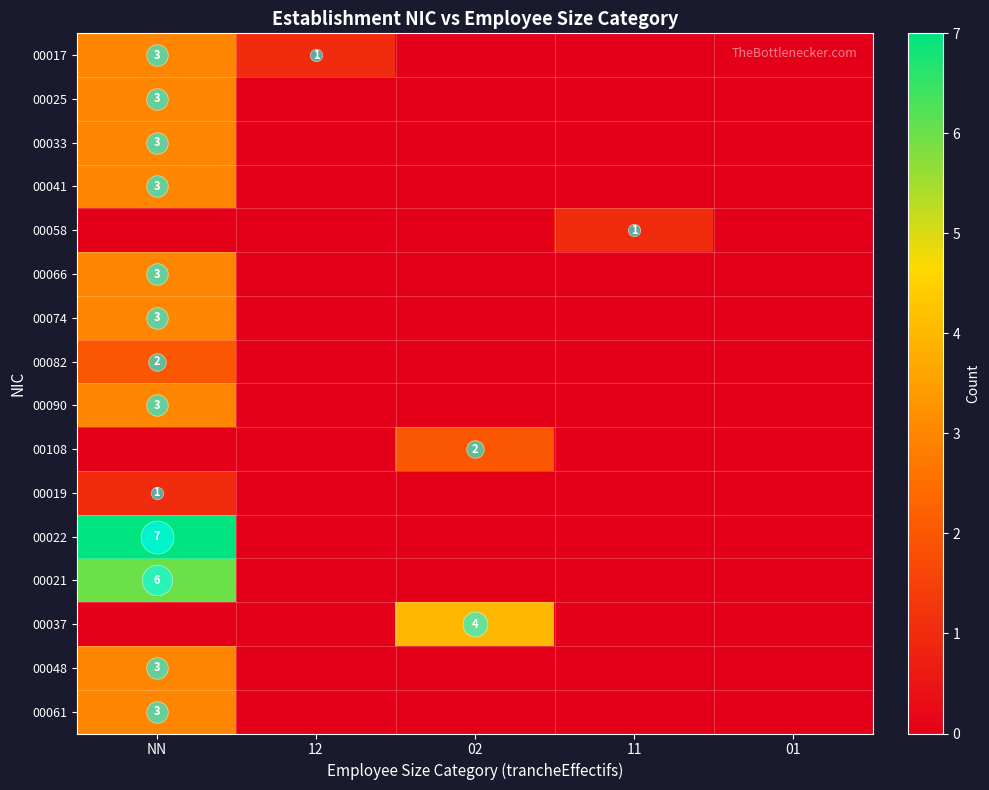

What is the difference between the 00090 values at 02 and NN?

3